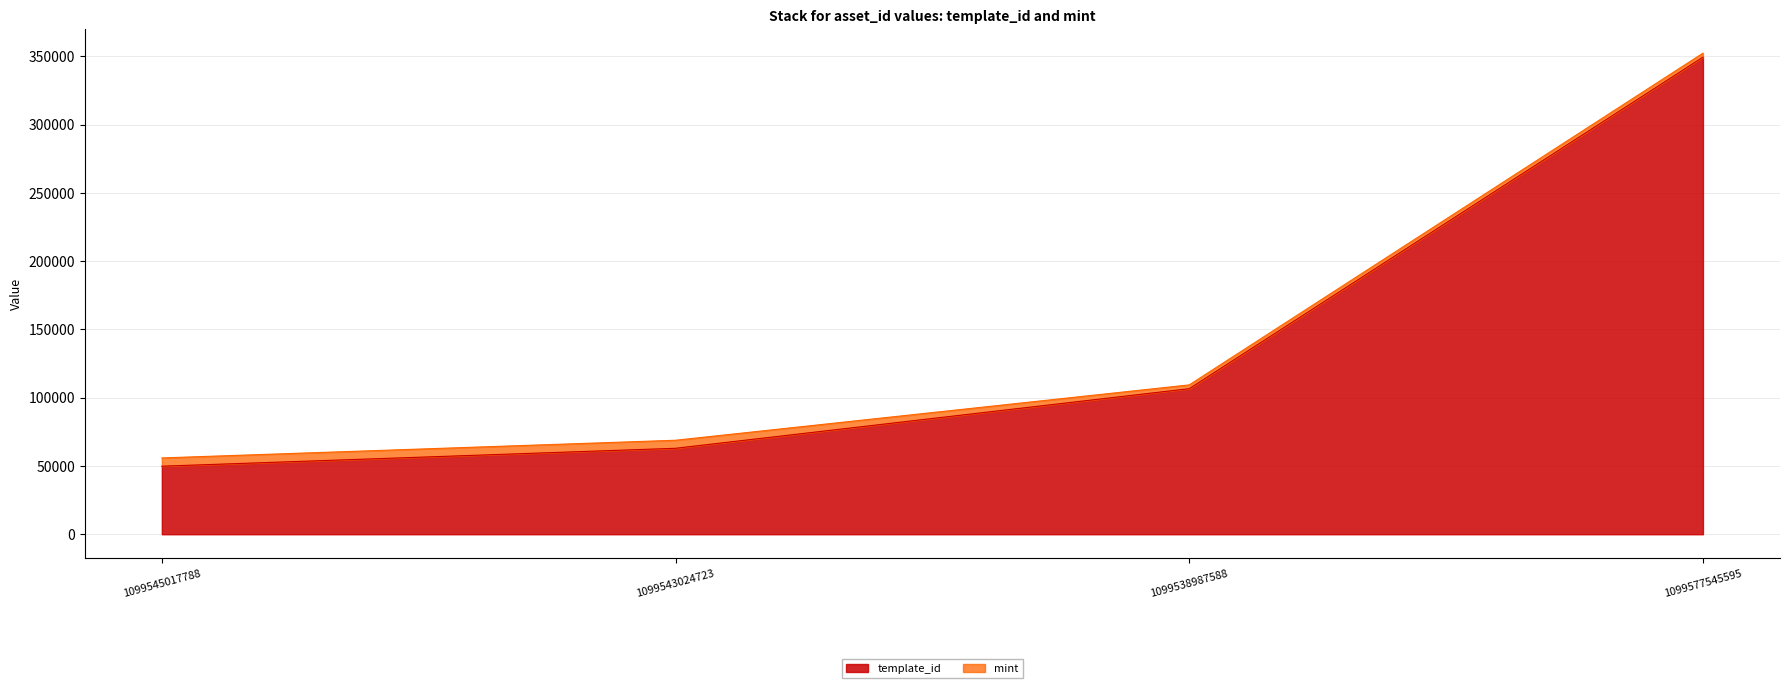

What is the change in value from 1099538987588 to 1099577545595?

+242883